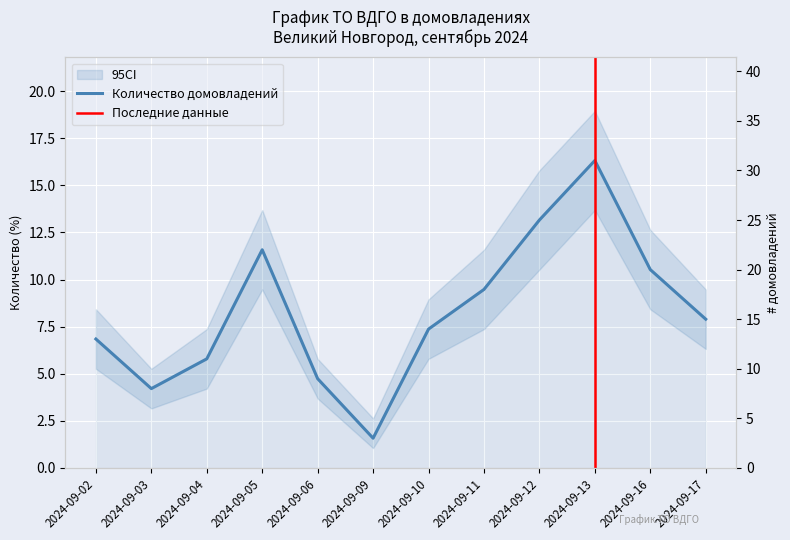

What is the difference between the maximum and second lowest values?

12.1